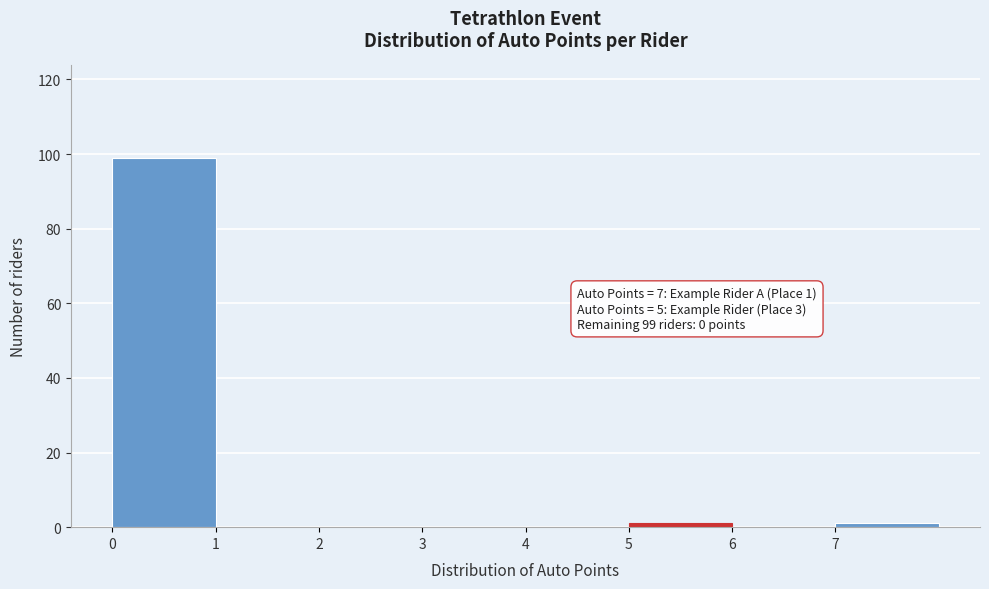

Over which range of the x-axis is the bar tallest?

0 to 1